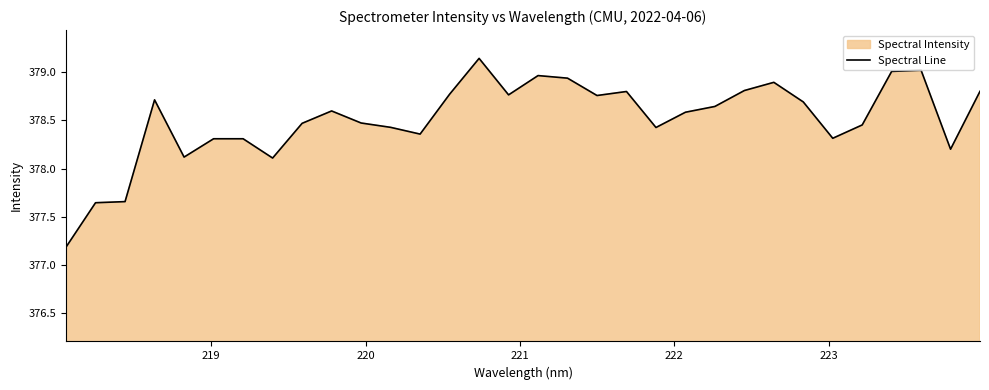

What is the difference between the second highest and second lowest values?

1.4